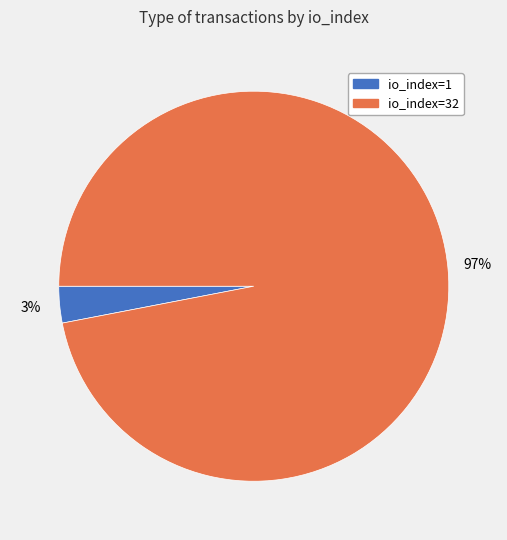

Is it true that io_index=1 is 3% of the pie?

True